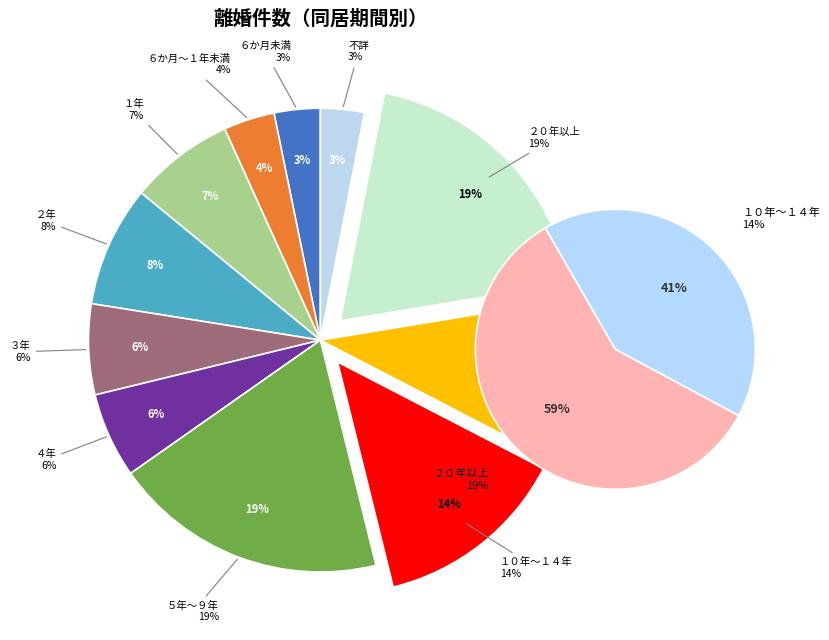

What percentage is NOT represented by ３年?

93.7%